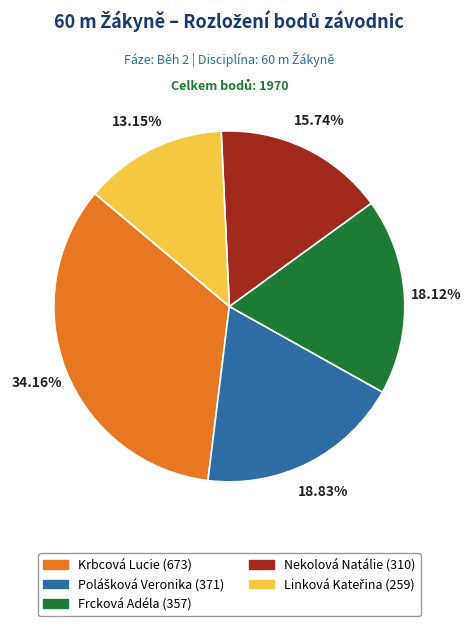

To the nearest percent, what is the average slice percentage?

20%